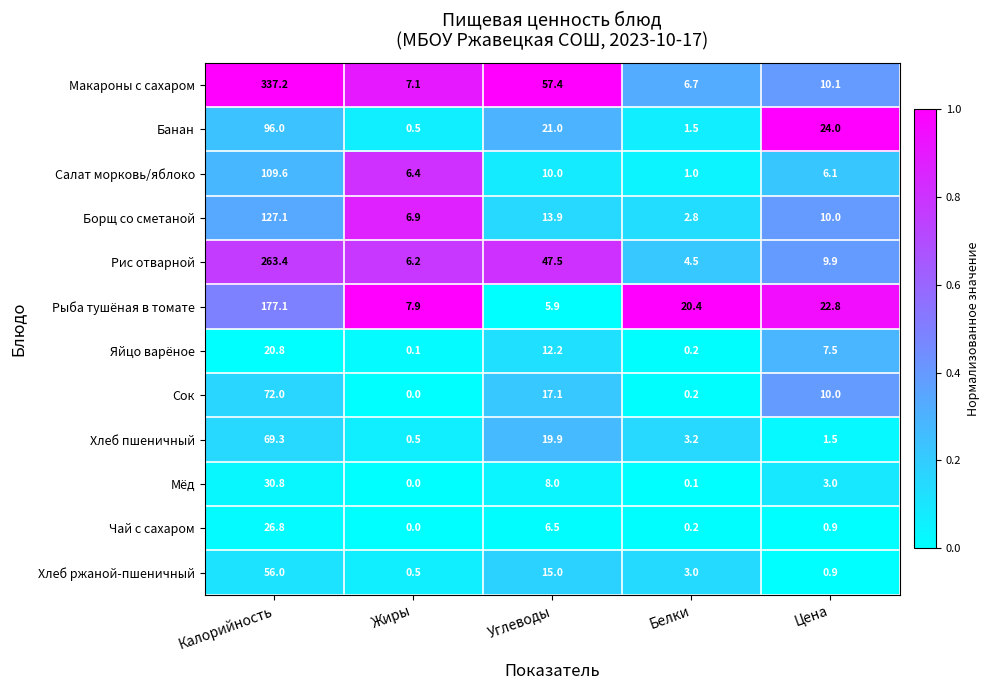

At which category is the sum across all series the highest?

Калорийность